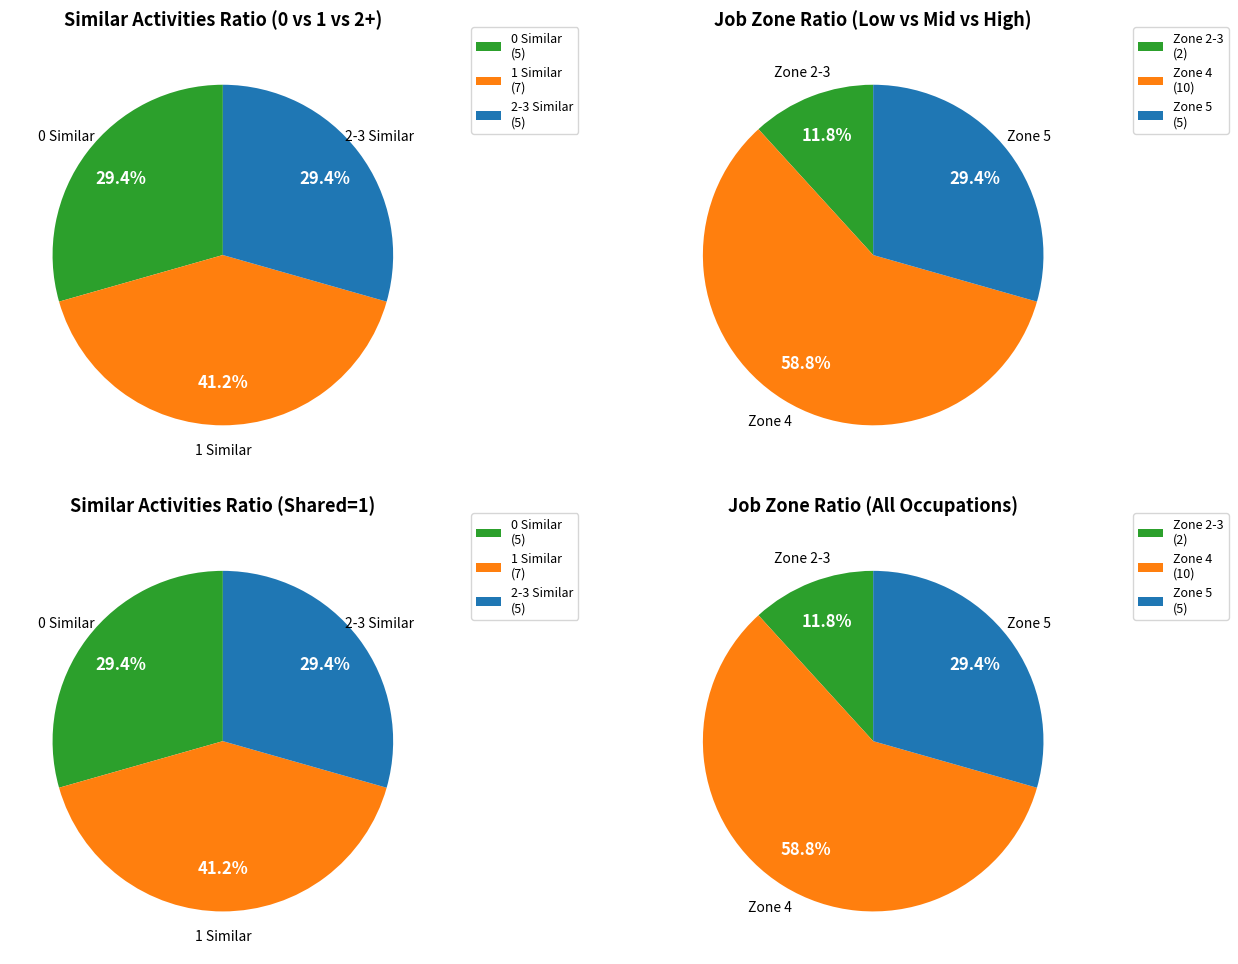

To the nearest percent, what percentage of the pie is 15?

6%